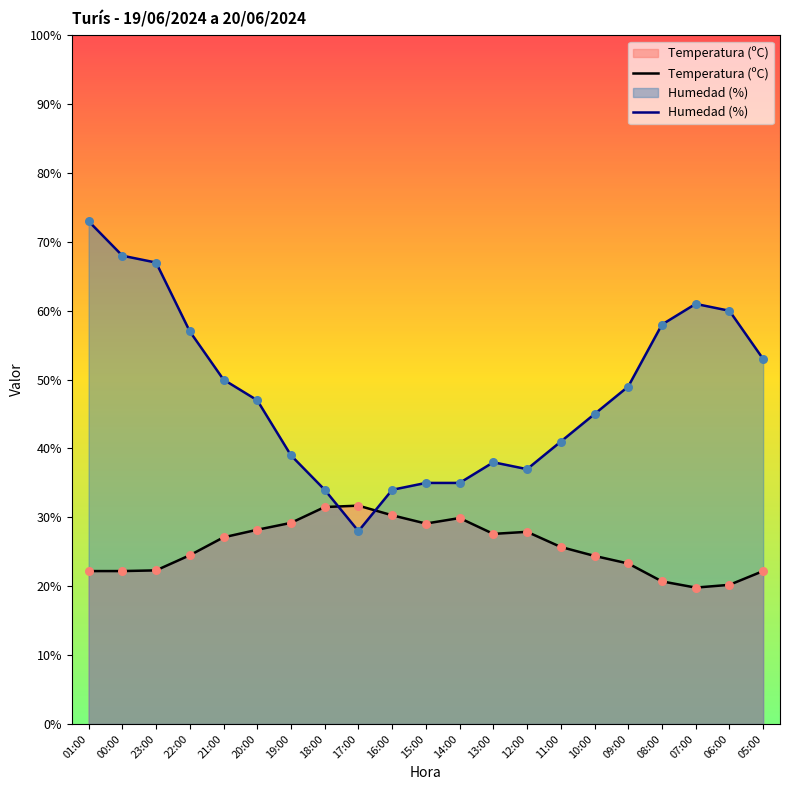

Which series has the largest total across all categories?

Humedad (%)